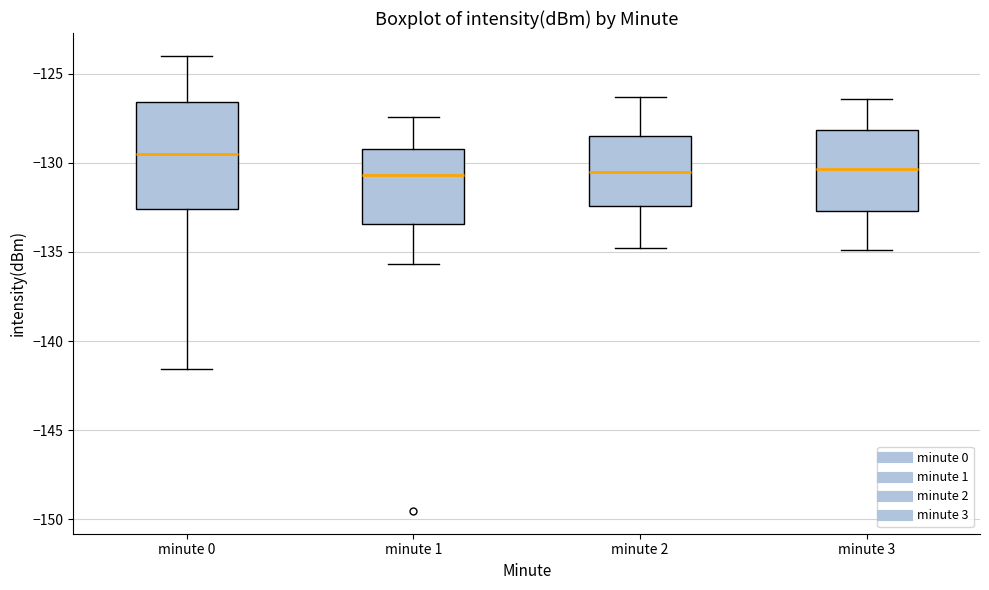

Reading left to right, read every box against the y-axis: the position of its median line, the range the box covers, and the ends of its whiskers. The values are not printed on the chart, so give them approximately, as read against the axis.

minute 0: median -129.5, box -132.5 to -126.5, whiskers -141.5 to -124.0
minute 1: median -130.5, box -133.5 to -129.0, whiskers -135.5 to -127.5
minute 2: median -130.5, box -132.5 to -128.5, whiskers -135.0 to -126.5
minute 3: median -130.5, box -132.5 to -128.0, whiskers -135.0 to -126.5